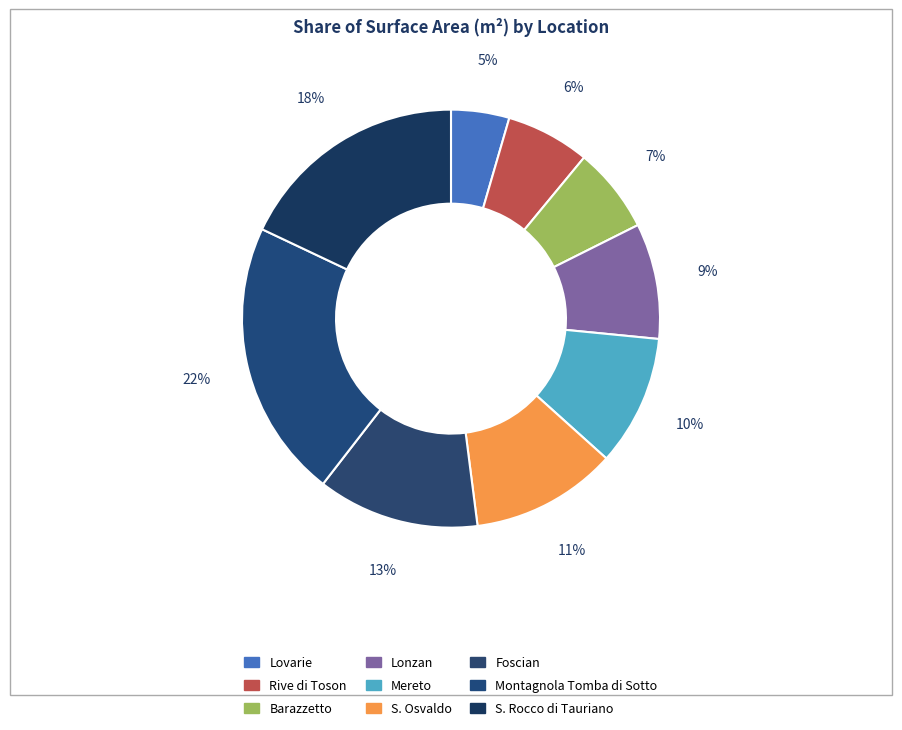

What portion of the pie excludes Barazzetto?

93.4%